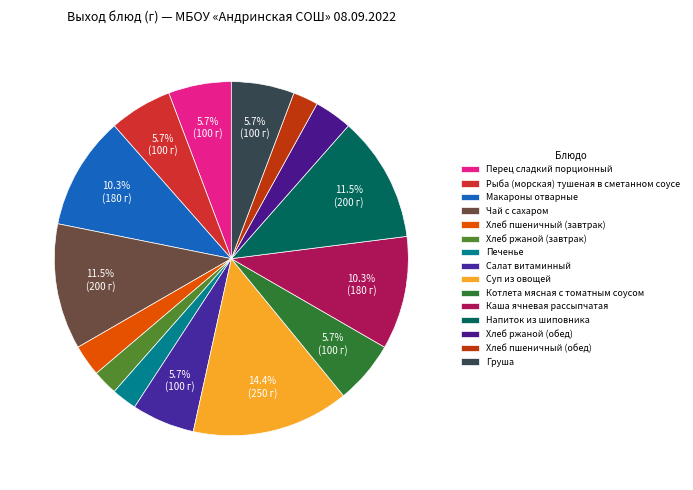

To the nearest percent, what is the combined percentage of Салат витаминный and Суп из овощей?

20%